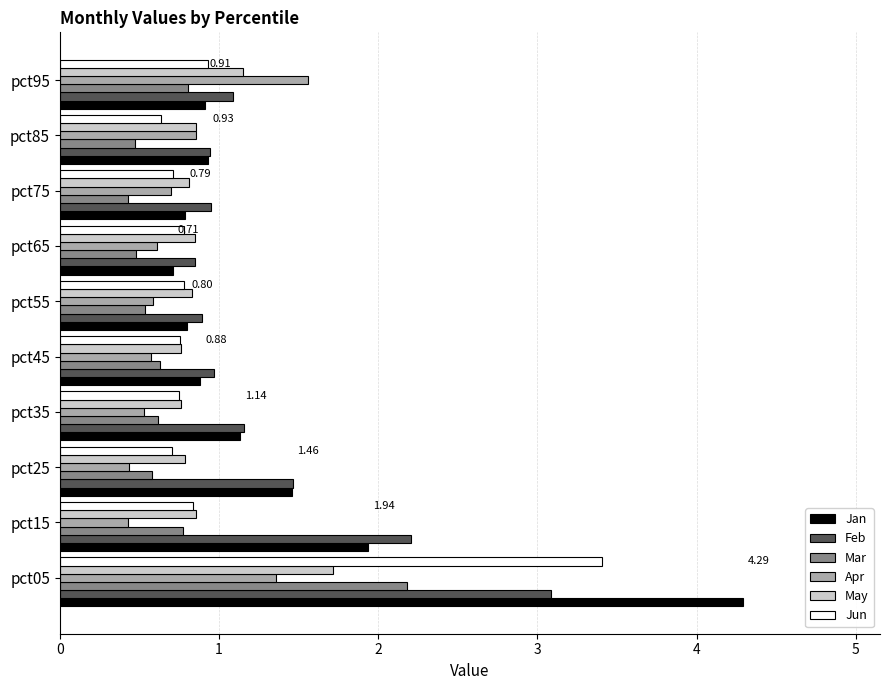

What is the total value across all series at pct25?

5.4